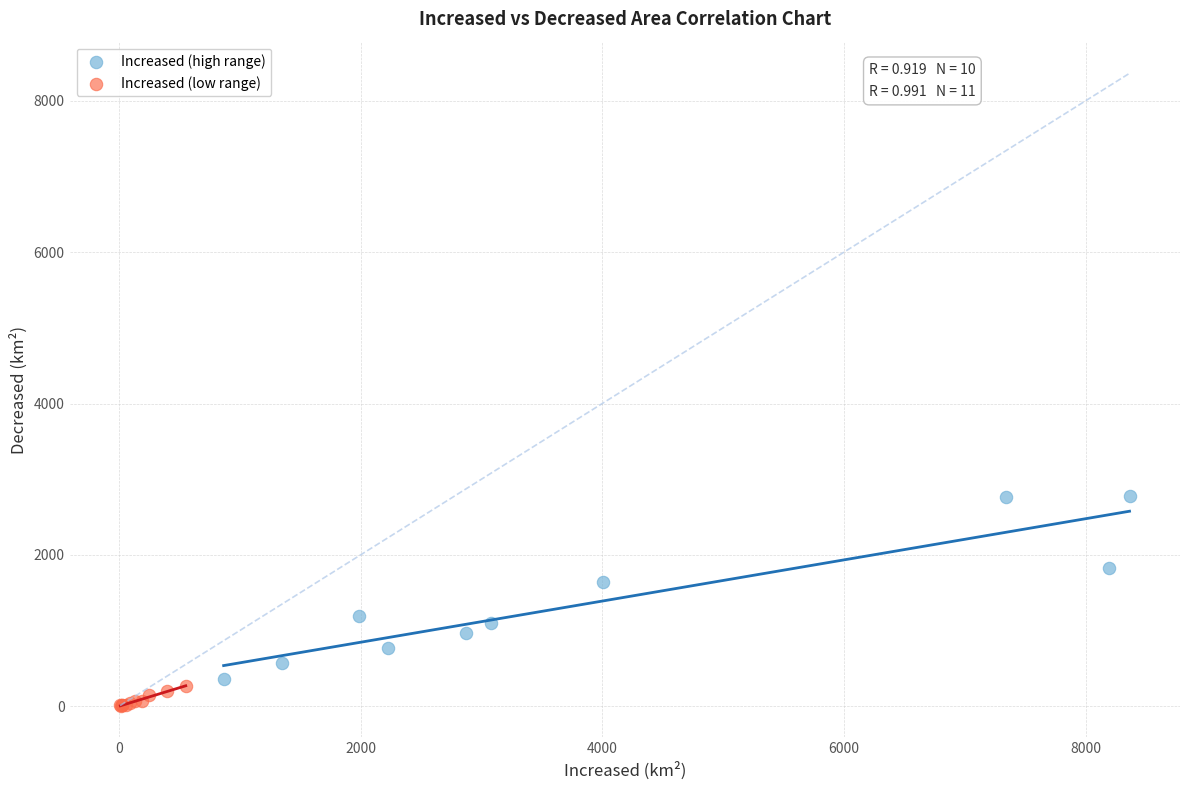

Which series reaches the maximum Y coordinate?

Increased (high range)